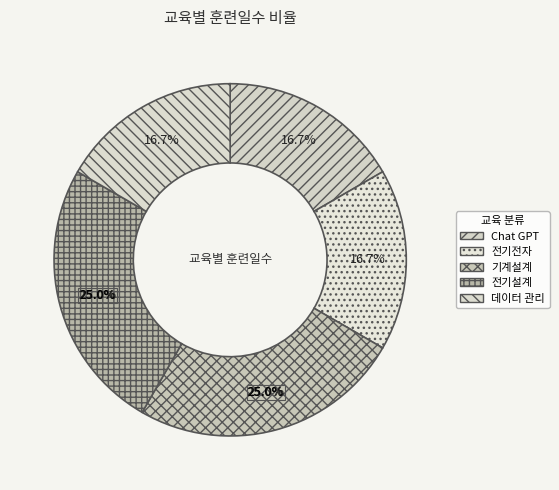

To the nearest percent, what percentage of the pie is Chat GPT?

17%